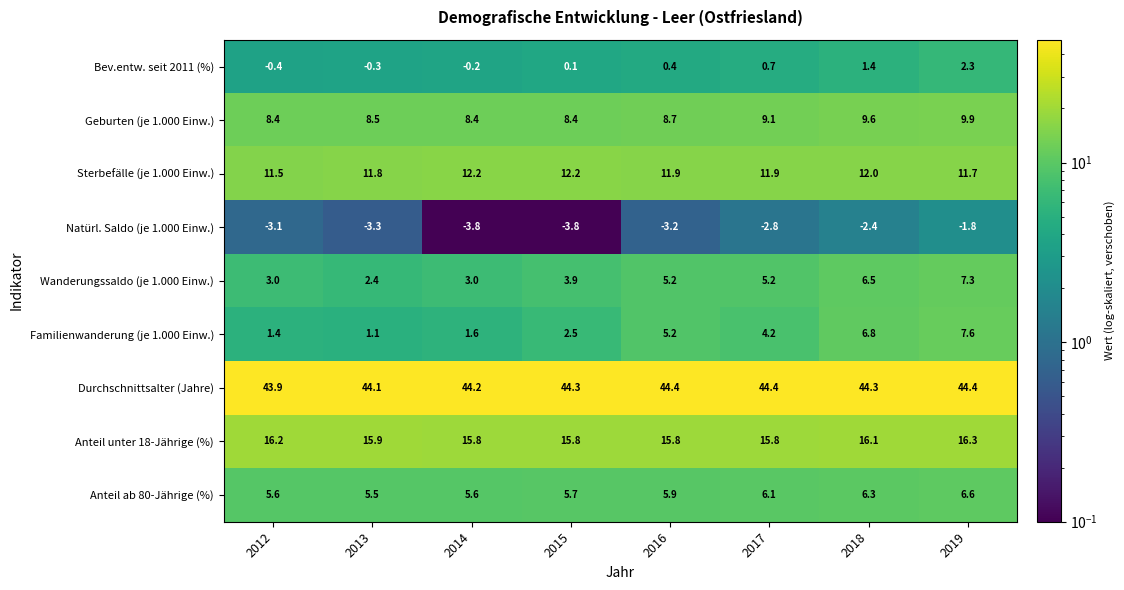

What is the spread (max minus min) of values at 2012?

47.0